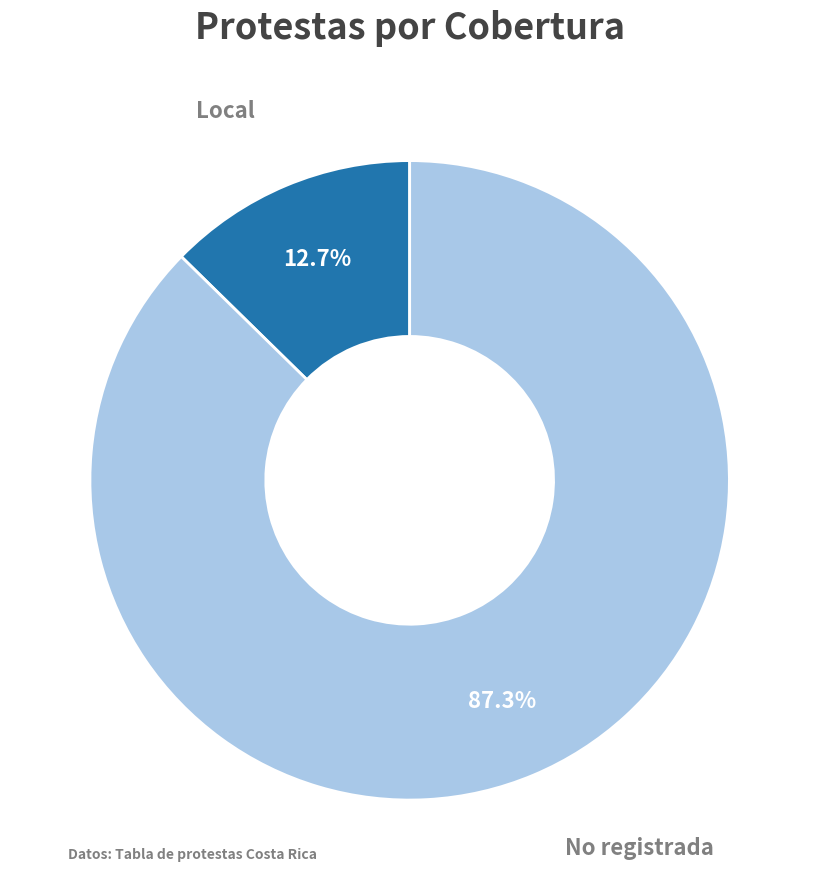

How many segments does this pie chart have?

2